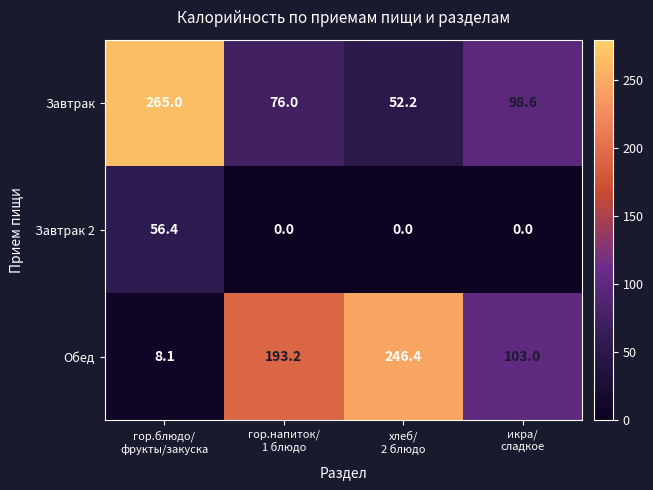

What is the lowest value of the Завтрак series?

52.2